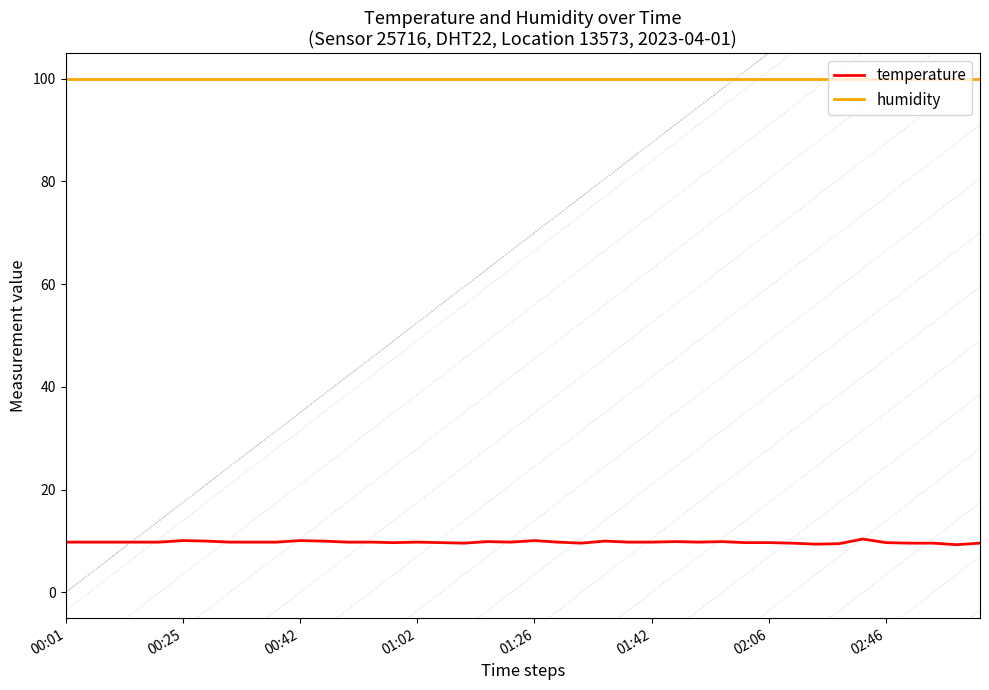

True or false: humidity and temperature intersect in this chart.

False